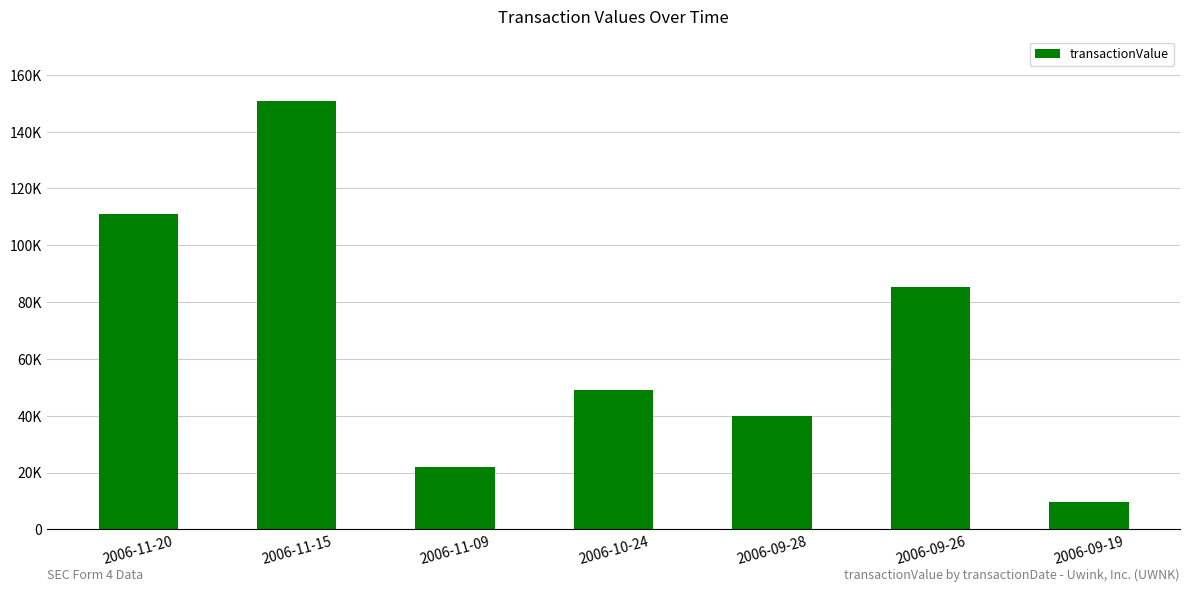

What is the change in value from 2006-11-09 to 2006-09-28?

+18134